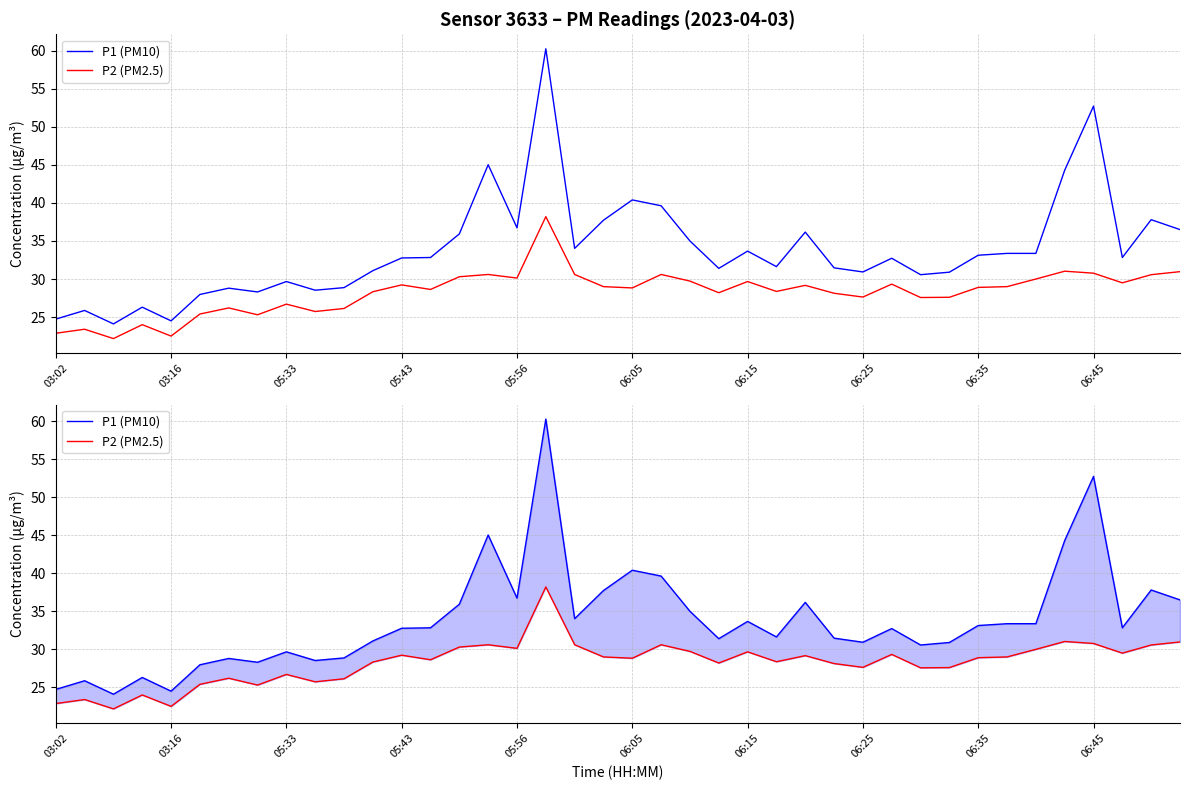

True or false: P2 (PM2.5) and P1 (PM10) cross at least once.

False